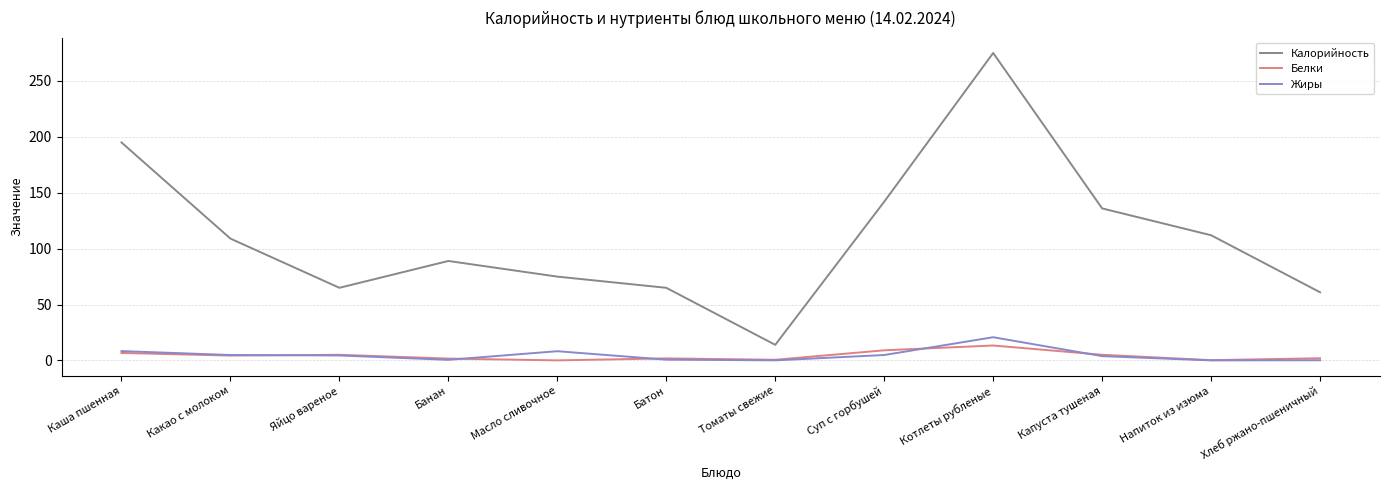

Which series has the widest spread of values?

Калорийность